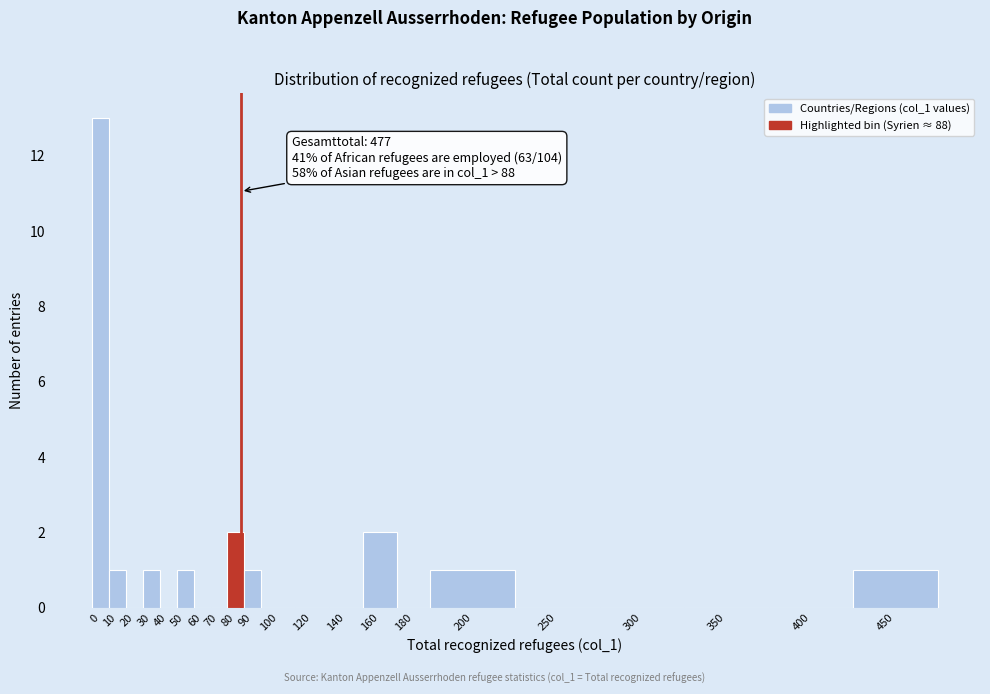

Reading left to right, what are all the values shown in this chart?

0=13	10=1	20=0	30=1	40=0	50=1	60=0	70=0	80=2	90=1	100=0	120=0	140=0	160=2	180=0	200=1	250=0	300=0	350=0	400=0	450=1